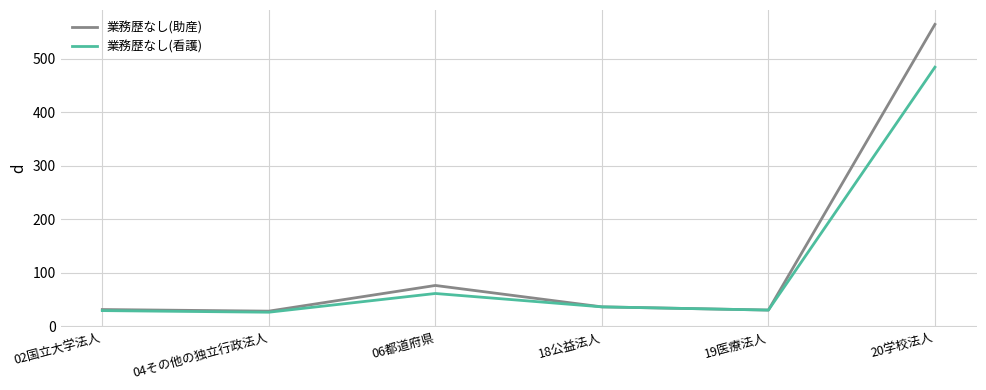

Which series has the widest spread of values?

業務歴なし(助産)